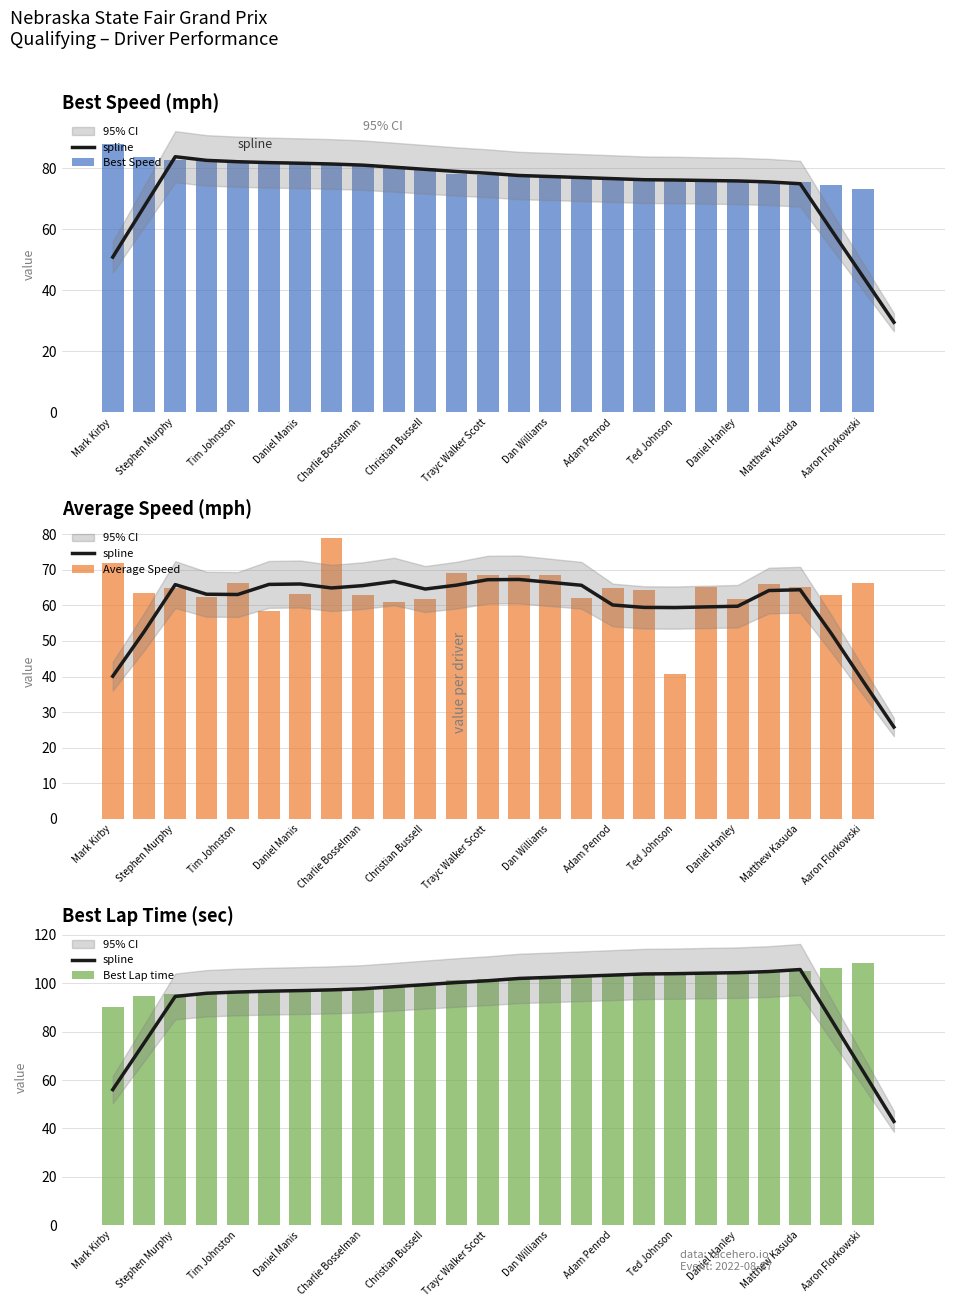

Is the value of Best Lap time at Matthew Kasuda greater than the value of spline at Aaron Florkowski?

Yes